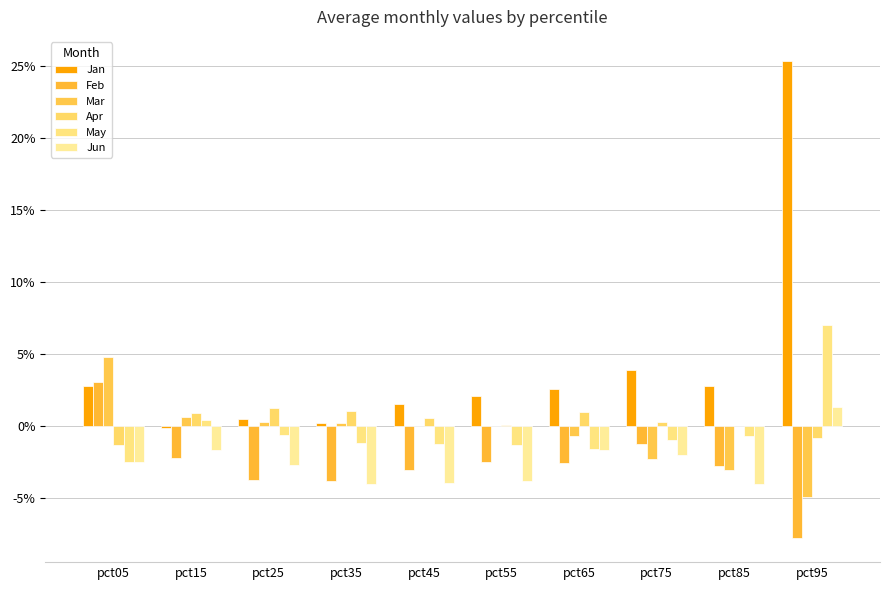

What are all the series names shown in the legend?

Jan, Feb, Mar, Apr, May, Jun